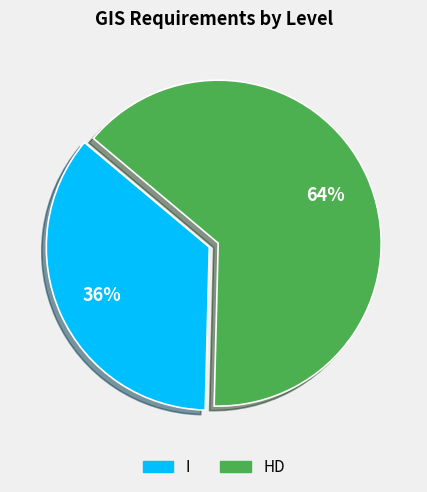

Count the number of slices in the pie.

2